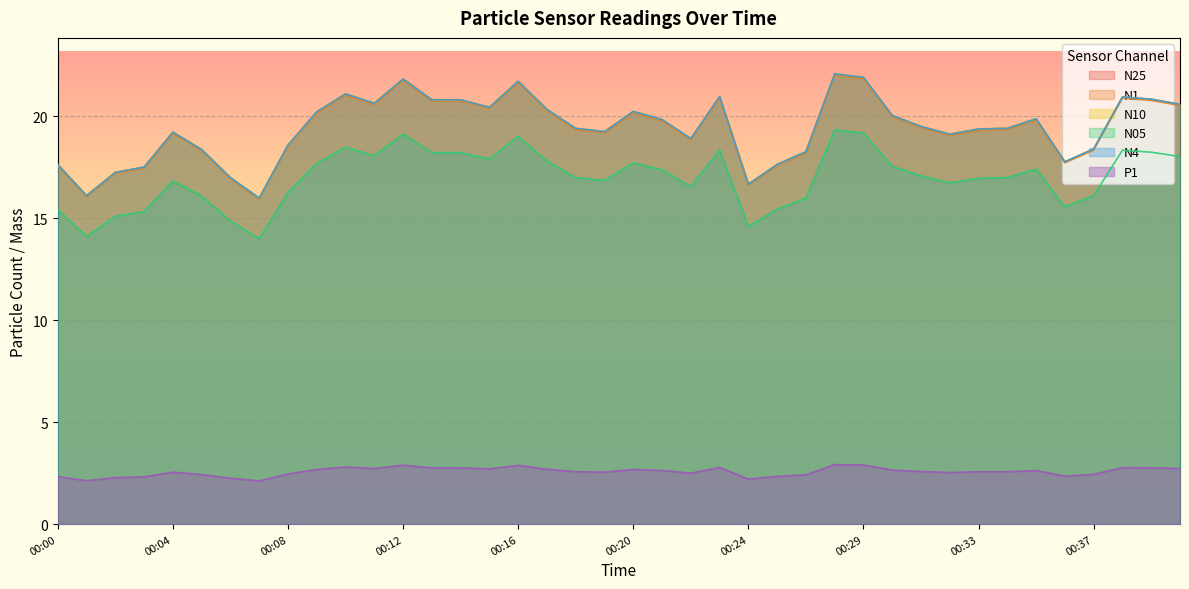

True or false: N4 and P1 intersect in this chart.

False